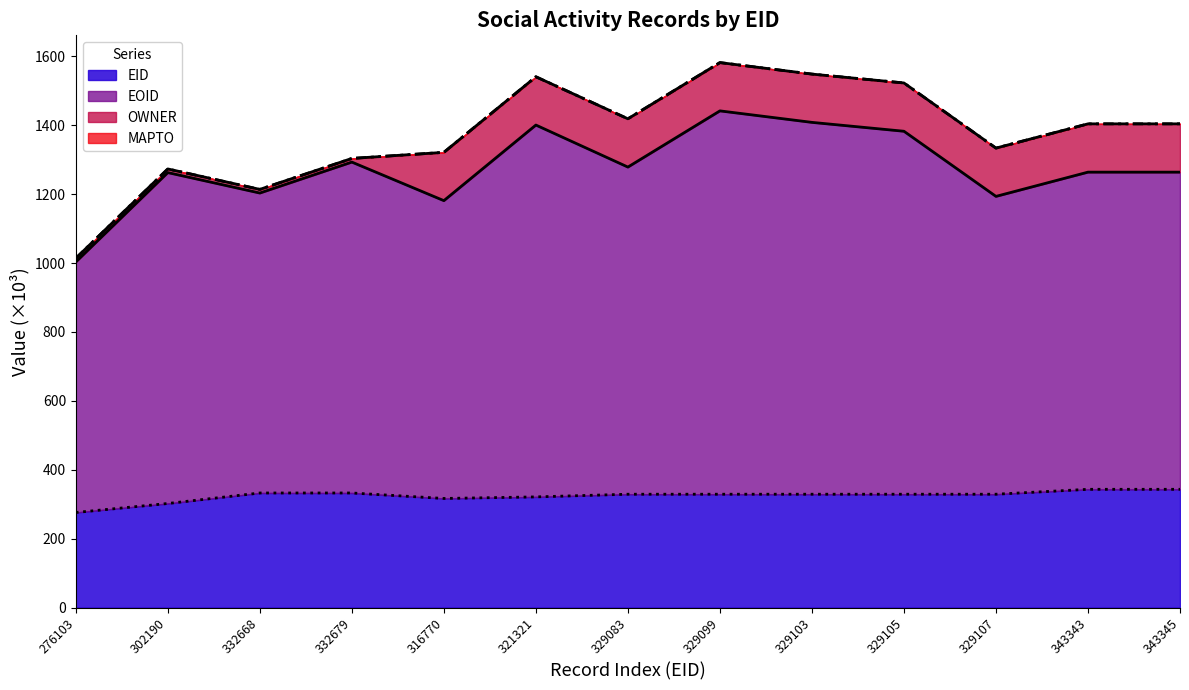

What is the value of the EID boundary point at the 12th from the left?

343.3